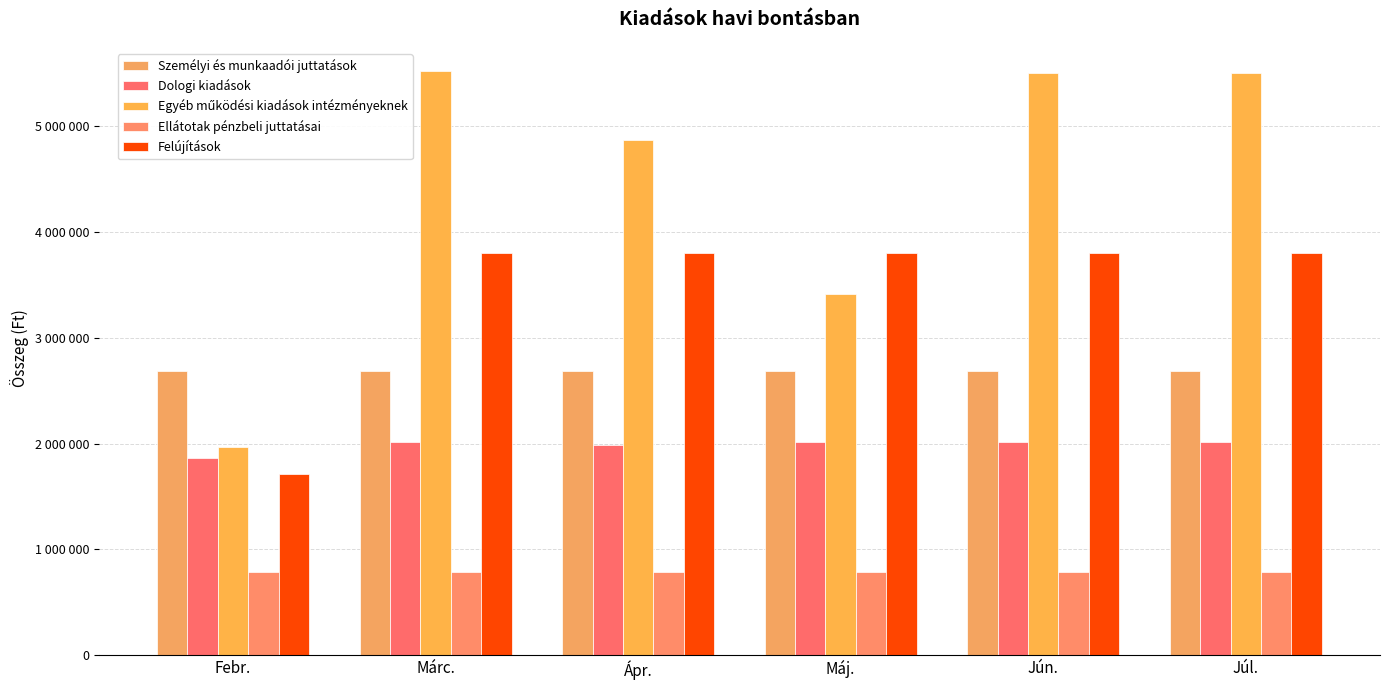

Are the bars horizontal?

No